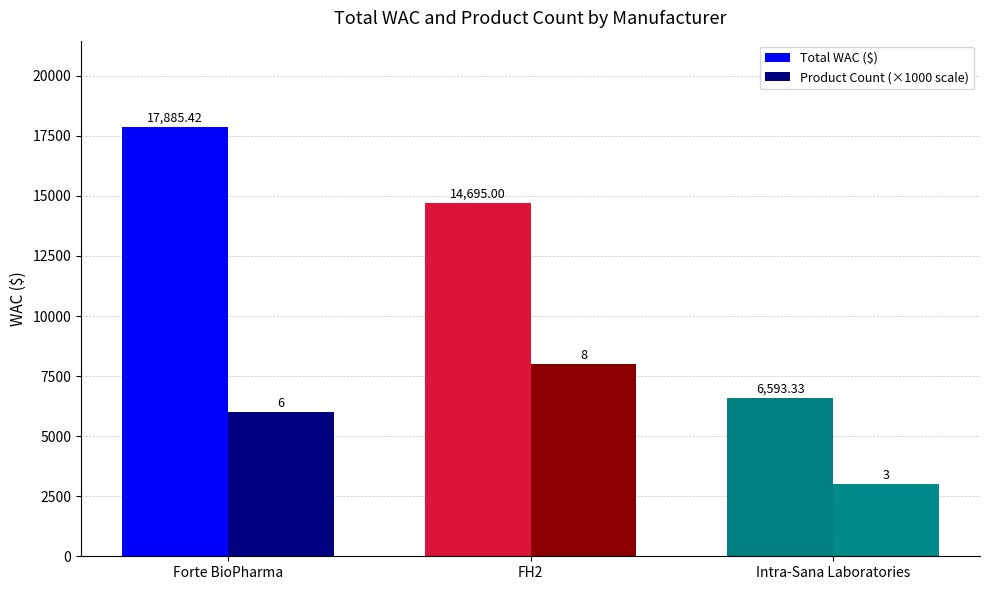

Is it true that Product Count (×1000 scale) equals 13809.4 at FH2?

False